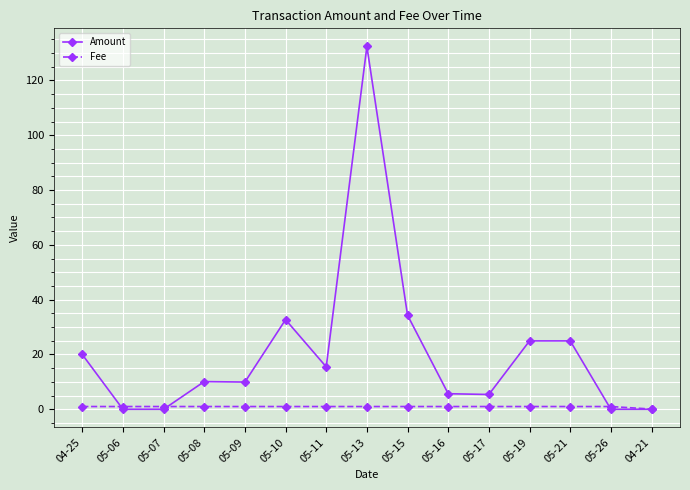

What is the highest value of the Amount series?

132.4